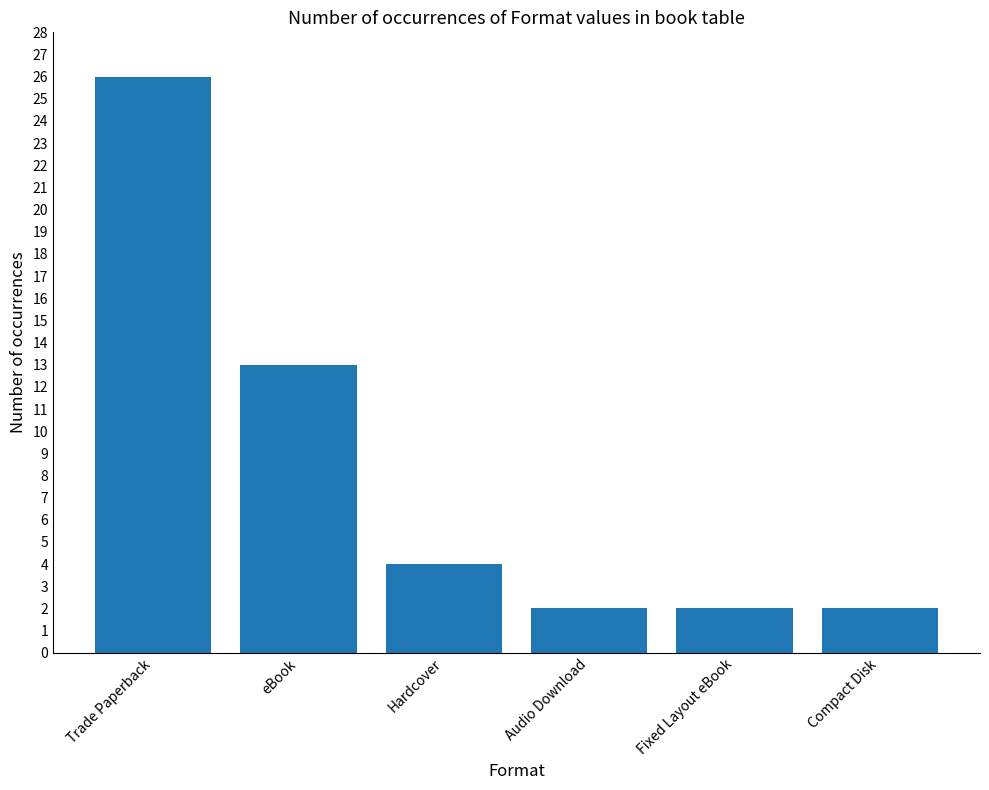

What is the maximum value shown in the chart?

26